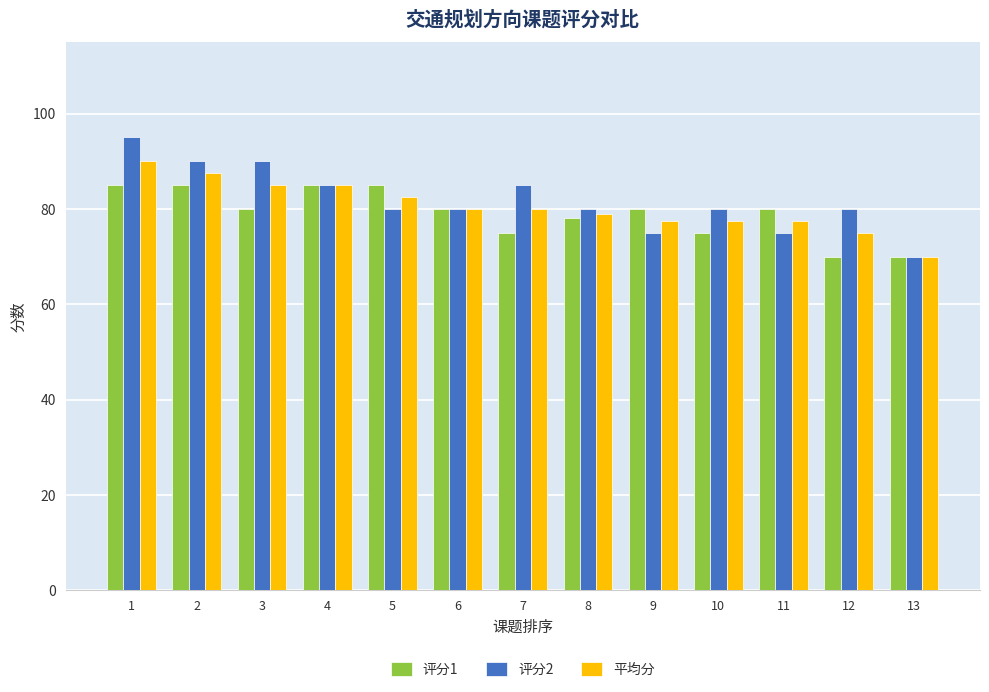

What is the highest value of the 平均分 series?

90.0